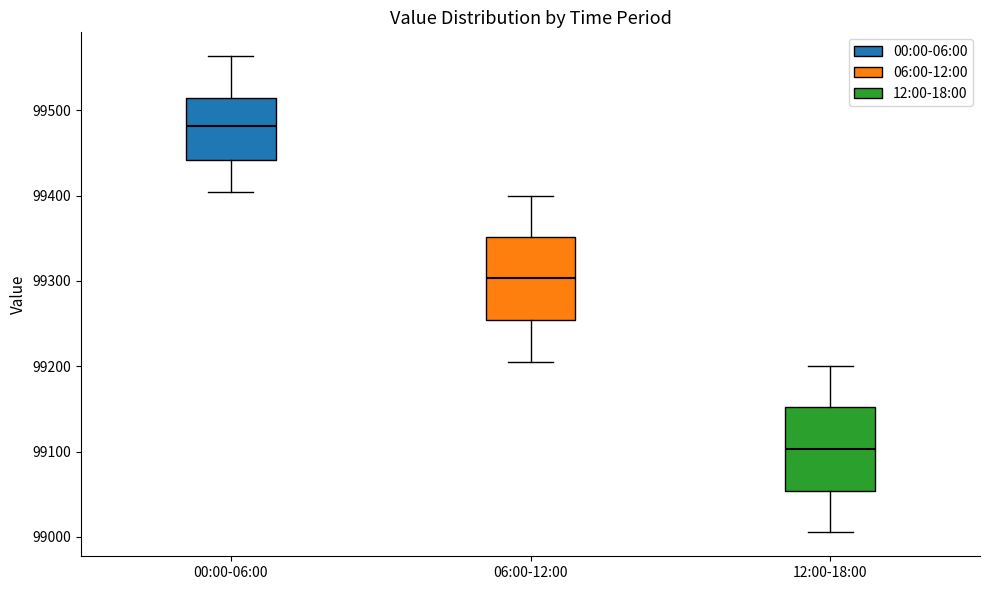

Where does the lower whisker of the box for 12:00-18:00 end on the y-axis? The values are not printed on the chart, so give them approximately, as read against the axis.

99010